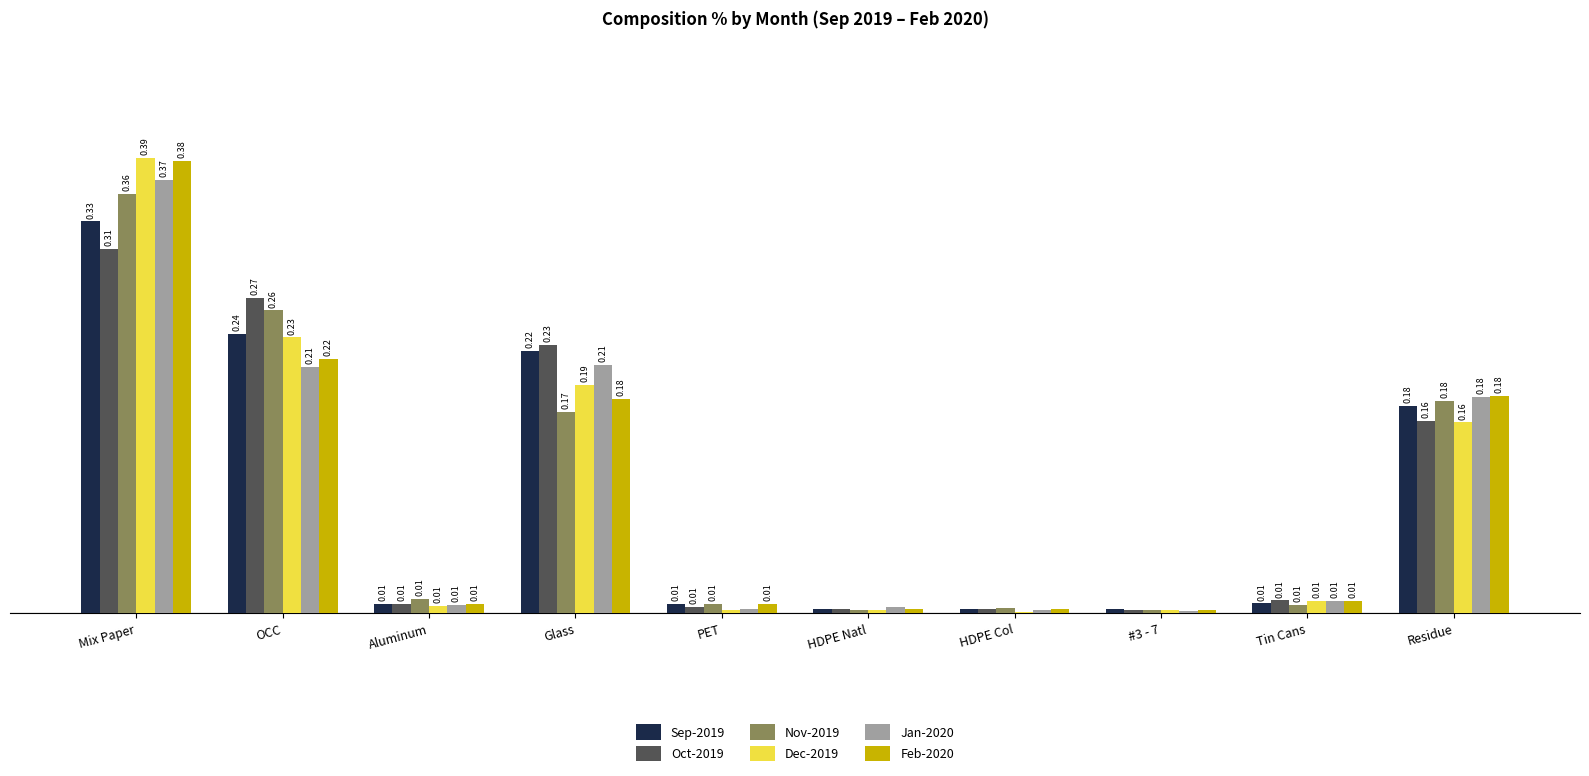

Is the value of Feb-2020 at Residue greater than the value of Jan-2020 at Aluminum?

Yes